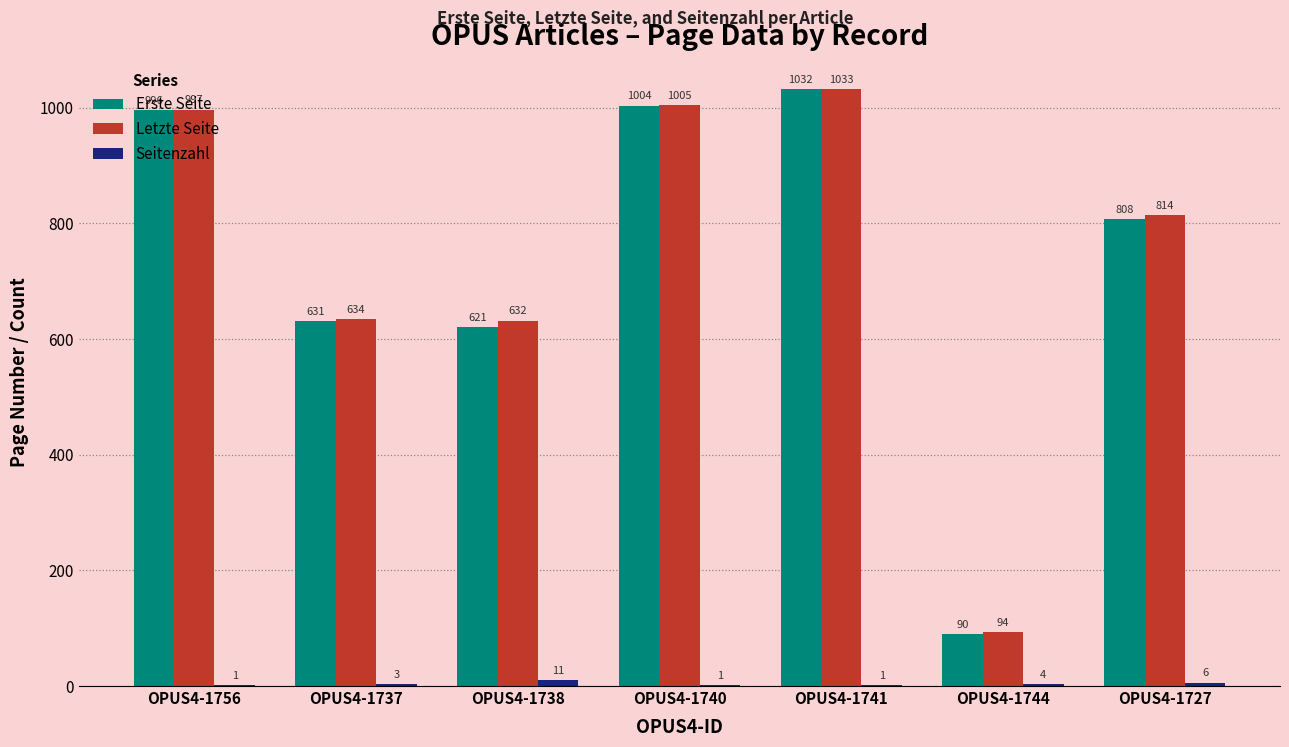

Which series has the largest total across all categories?

Letzte Seite